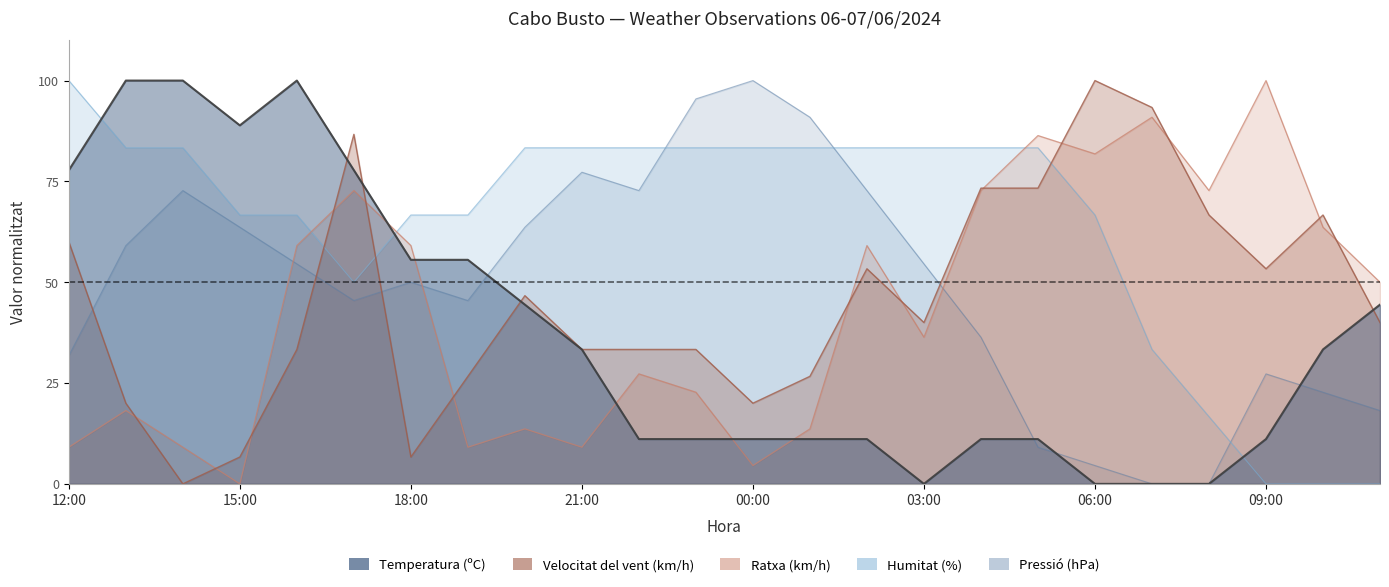

Reading right to left, extract all data points from this chart.

Temperatura (ºC): 11:00=44.4	10:00=33.3	09:00=11.1	08:00=0.0	07:00=0.0	06:00=0.0	05:00=11.1	04:00=11.1	03:00=0.0	02:00=11.1	01:00=11.1	00:00=11.1	23:00=11.1	22:00=11.1	21:00=33.3	20:00=44.4	19:00=55.6	18:00=55.6	17:00=77.8	16:00=100.0	15:00=88.9	14:00=100.0	13:00=100.0	12:00=77.8
Velocitat del vent (km/h): 11:00=40.0	10:00=66.7	09:00=53.3	08:00=66.7	07:00=93.3	06:00=100.0	05:00=73.3	04:00=73.3	03:00=40.0	02:00=53.3	01:00=26.7	00:00=20.0	23:00=33.3	22:00=33.3	21:00=33.3	20:00=46.7	19:00=26.7	18:00=6.7	17:00=86.7	16:00=33.3	15:00=6.7	14:00=0.0	13:00=20.0	12:00=60.0
Ratxa (km/h): 11:00=50.0	10:00=63.6	09:00=100.0	08:00=72.7	07:00=90.9	06:00=81.8	05:00=86.4	04:00=72.7	03:00=36.4	02:00=59.1	01:00=13.6	00:00=4.5	23:00=22.7	22:00=27.3	21:00=9.1	20:00=13.6	19:00=9.1	18:00=59.1	17:00=72.7	16:00=59.1	15:00=0.0	14:00=9.1	13:00=18.2	12:00=9.1
Humitat (%): 11:00=0.0	10:00=0.0	09:00=0.0	08:00=16.7	07:00=33.3	06:00=66.7	05:00=83.3	04:00=83.3	03:00=83.3	02:00=83.3	01:00=83.3	00:00=83.3	23:00=83.3	22:00=83.3	21:00=83.3	20:00=83.3	19:00=66.7	18:00=66.7	17:00=50.0	16:00=66.7	15:00=66.7	14:00=83.3	13:00=83.3	12:00=100.0
Pressió (hPa): 11:00=18.2	10:00=22.7	09:00=27.3	08:00=0.0	07:00=0.0	06:00=4.5	05:00=9.1	04:00=36.4	03:00=54.5	02:00=72.7	01:00=90.9	00:00=100.0	23:00=95.5	22:00=72.7	21:00=77.3	20:00=63.6	19:00=45.5	18:00=50.0	17:00=45.5	16:00=54.5	15:00=63.6	14:00=72.7	13:00=59.1	12:00=31.8